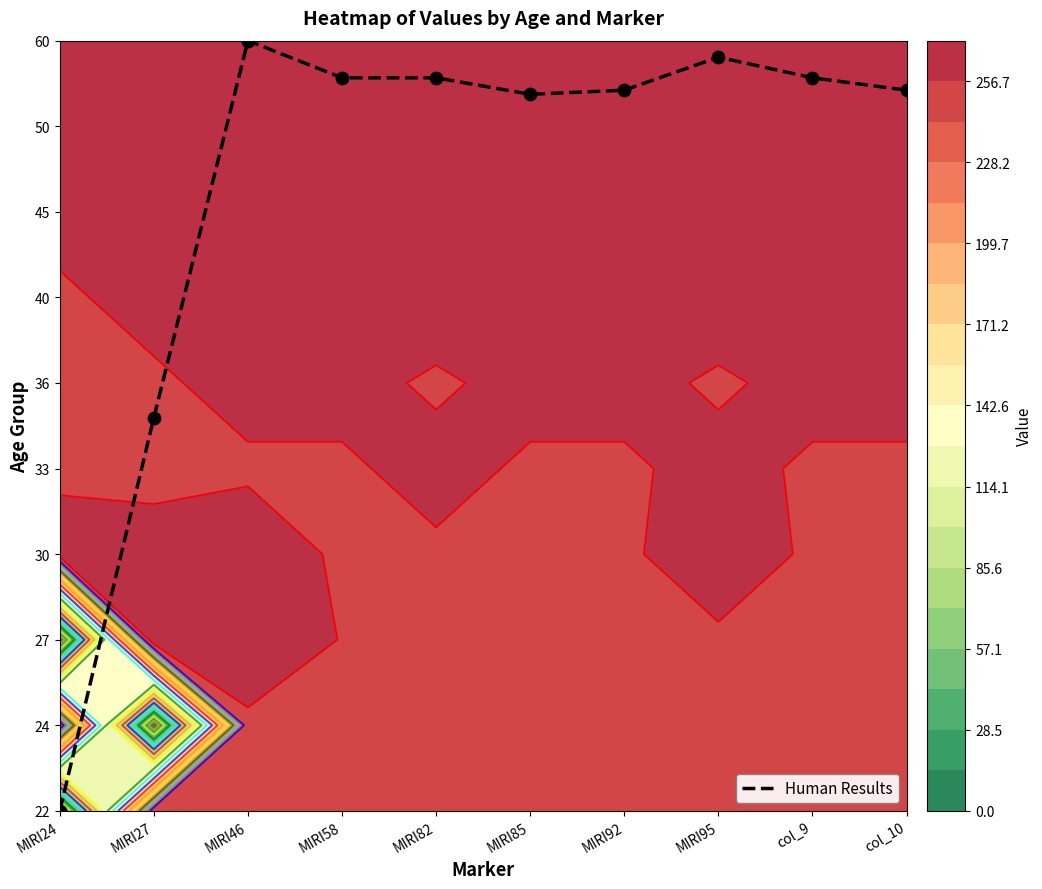

List the labels in order of value, smallest first.

MIRI24, MIRI27, MIRI85, MIRI92, col_10, MIRI58, MIRI82, col_9, MIRI95, MIRI46